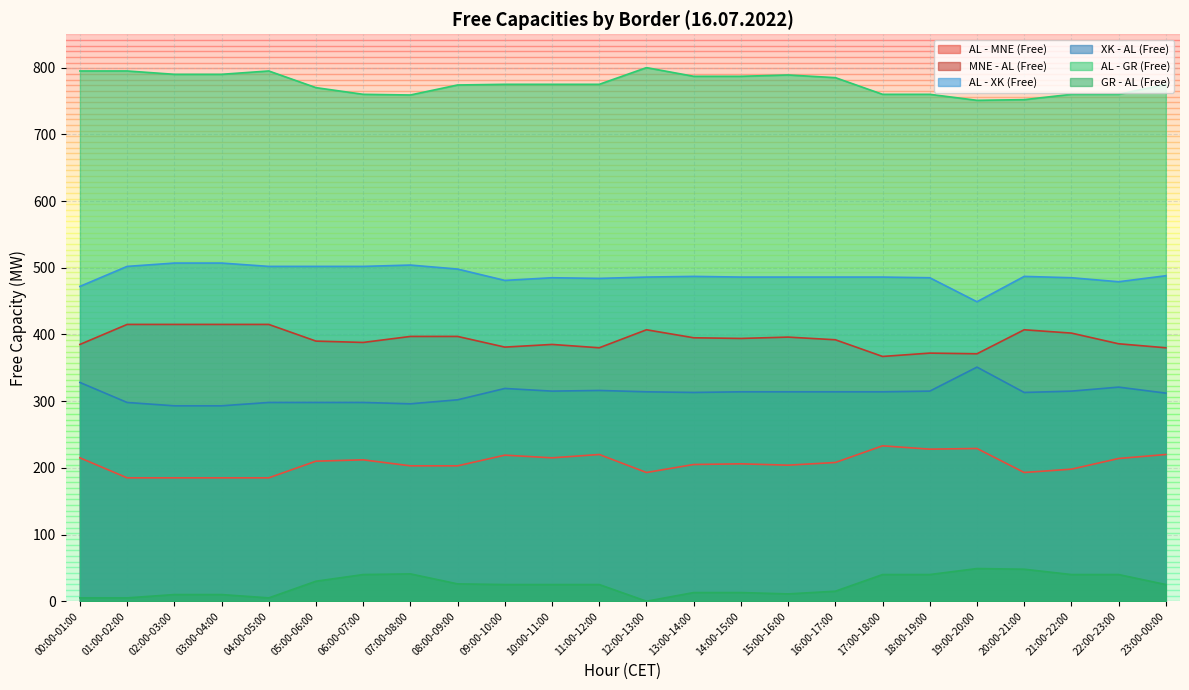

Which series has the largest range (max minus min)?

AL - XK (Free)